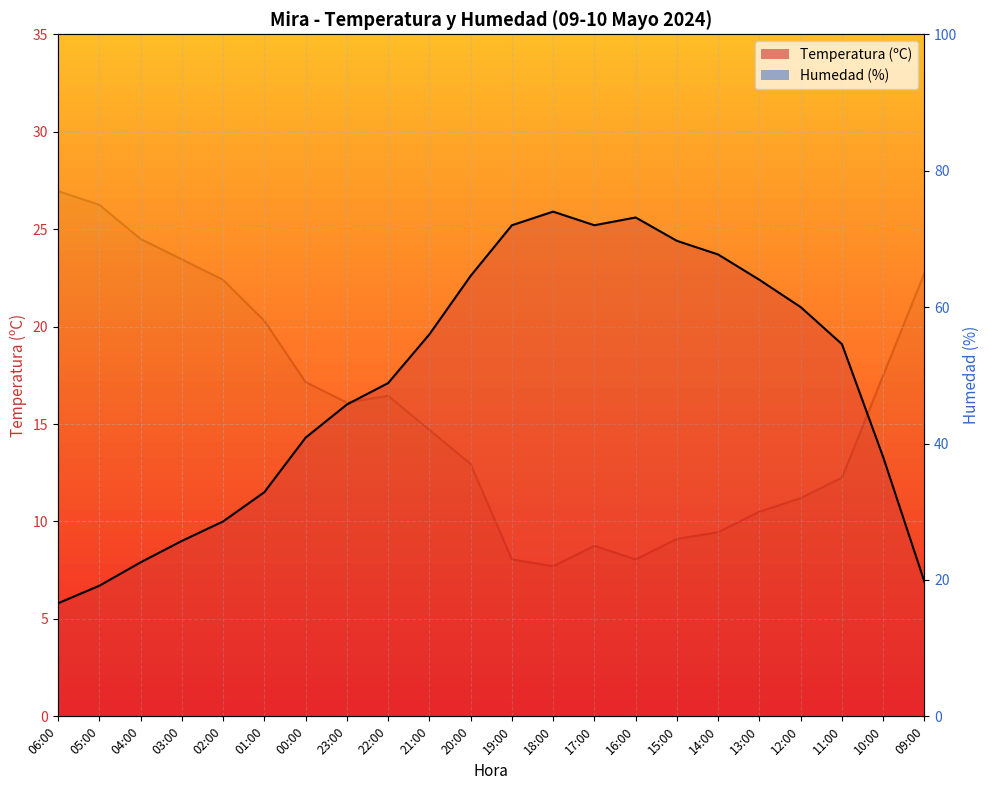

Is it true that Humedad (%) equals 30.0 at 13:00?

True